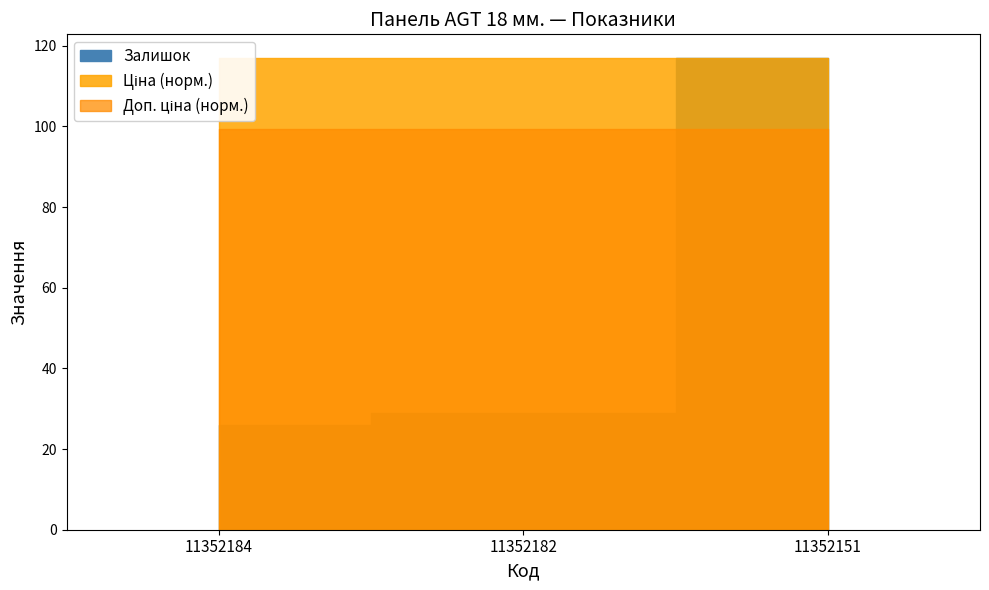

Is it true that Доп. ціна equals 4019.3 at 11352151?

False